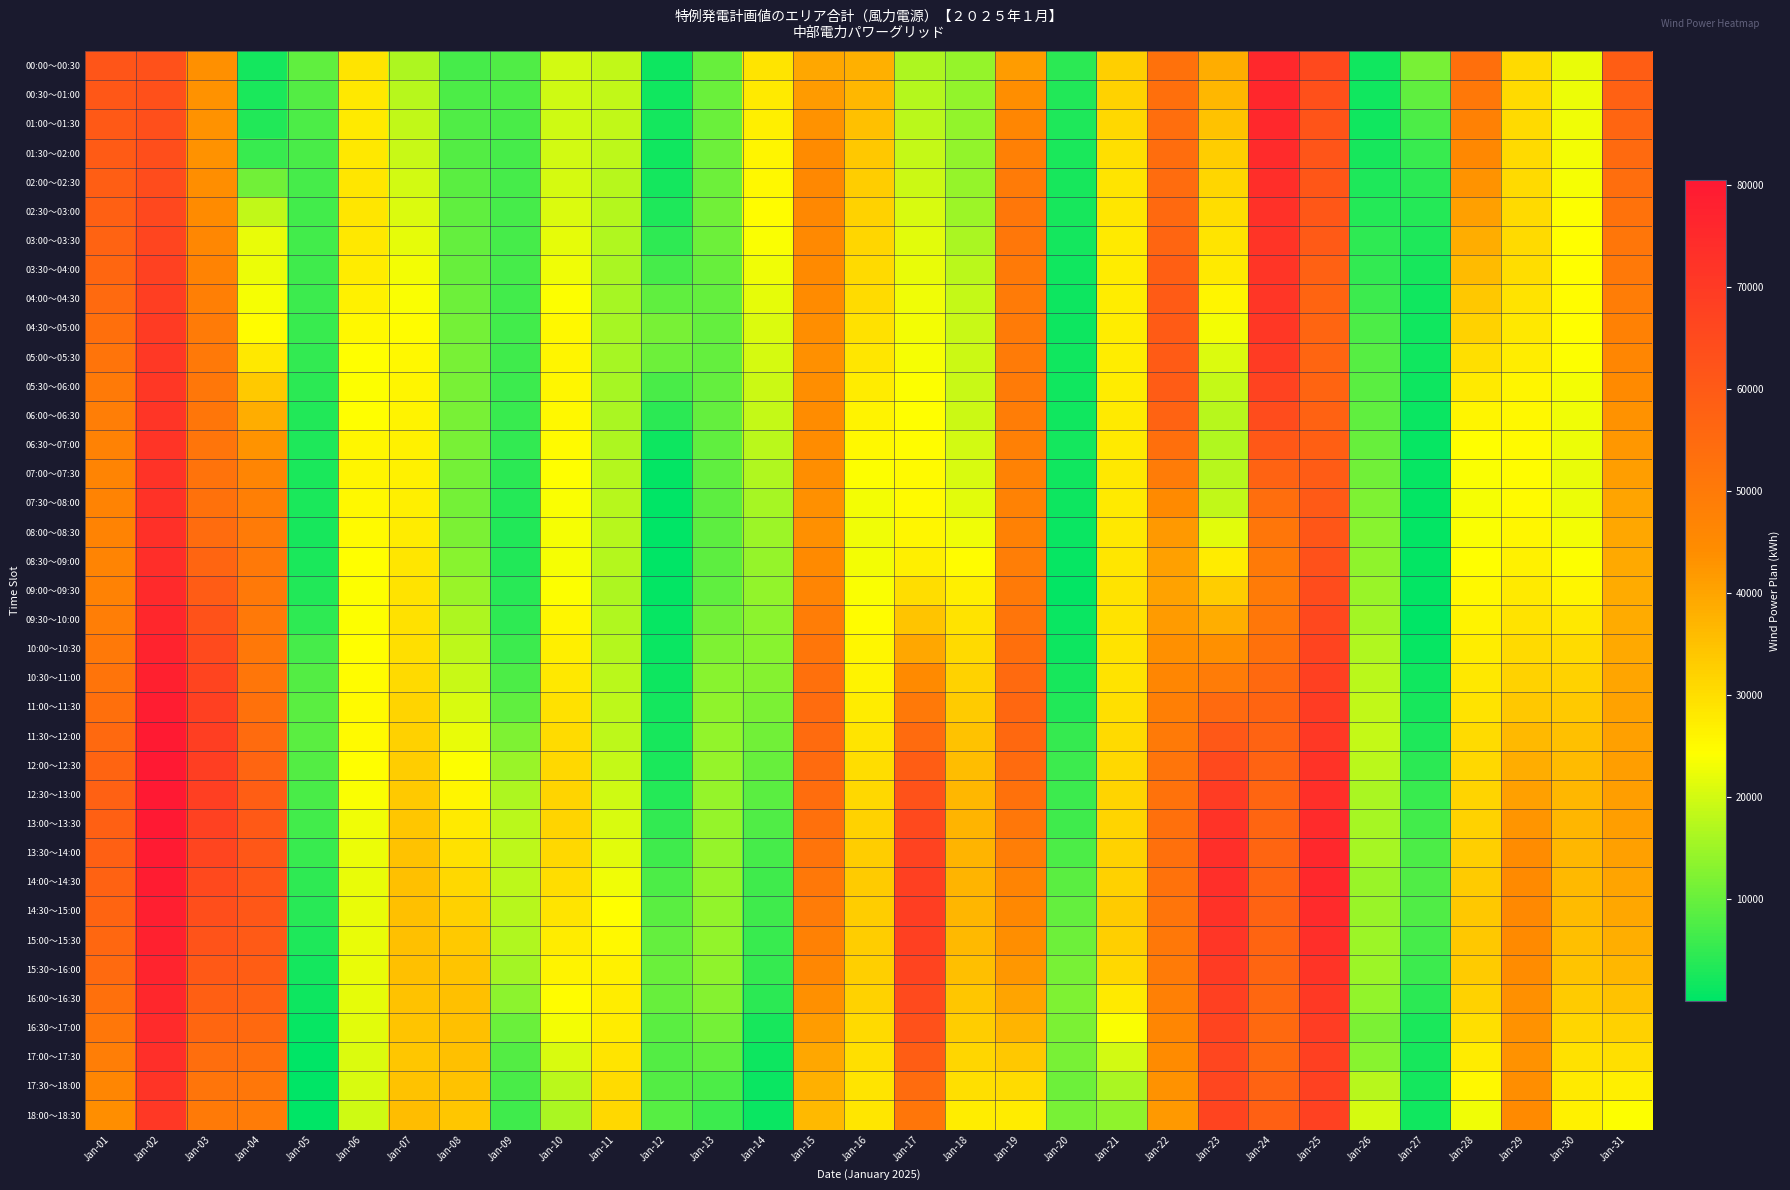

Reading left to right, transcribe all the data shown in this chart.

00:00～00:30: Jan-01=61365	Jan-02=62604	Jan-03=43529	Jan-04=2064	Jan-05=9266	Jan-06=28865	Jan-07=16465	Jan-08=6701	Jan-09=7731	Jan-10=20065	Jan-11=18527	Jan-12=1476	Jan-13=9847	Jan-14=28919	Jan-15=39493	Jan-16=38023	Jan-17=16617	Jan-18=14261	Jan-19=41325	Jan-20=4209	Jan-21=32672	Jan-22=52767	Jan-23=38532	Jan-24=75464	Jan-25=65120	Jan-26=1706	Jan-27=11412	Jan-28=53209	Jan-29=30603	Jan-30=22077	Jan-31=58818
00:30～01:00: Jan-01=60837	Jan-02=62925	Jan-03=43206	Jan-04=2757	Jan-05=8174	Jan-06=28189	Jan-07=17387	Jan-08=7358	Jan-09=7300	Jan-10=19563	Jan-11=18570	Jan-12=1918	Jan-13=10120	Jan-14=27773	Jan-15=41664	Jan-16=36541	Jan-17=17249	Jan-18=14086	Jan-19=43743	Jan-20=3382	Jan-21=31850	Jan-22=53326	Jan-23=36652	Jan-24=75973	Jan-25=63157	Jan-26=1665	Jan-27=9389	Jan-28=50355	Jan-29=30671	Jan-30=22534	Jan-31=57767
01:00～01:30: Jan-01=60238	Jan-02=63282	Jan-03=43143	Jan-04=3240	Jan-05=7419	Jan-06=27848	Jan-07=18267	Jan-08=7834	Jan-09=6989	Jan-10=19623	Jan-11=18377	Jan-12=2218	Jan-13=10339	Jan-14=26799	Jan-15=43381	Jan-16=35122	Jan-17=17917	Jan-18=14018	Jan-19=45953	Jan-20=2870	Jan-21=30864	Jan-22=53658	Jan-23=34729	Jan-24=75676	Jan-25=61892	Jan-26=1769	Jan-27=7454	Jan-28=47729	Jan-29=30684	Jan-30=22837	Jan-31=56471
01:30～02:00: Jan-01=59568	Jan-02=63674	Jan-03=43336	Jan-04=5679	Jan-05=6951	Jan-06=28197	Jan-07=19109	Jan-08=8155	Jan-09=6777	Jan-10=19886	Jan-11=17952	Jan-12=1898	Jan-13=10475	Jan-14=25991	Jan-15=44646	Jan-16=33764	Jan-17=18625	Jan-18=14019	Jan-19=47958	Jan-20=2590	Jan-21=29715	Jan-22=53762	Jan-23=32757	Jan-24=74575	Jan-25=61326	Jan-26=2353	Jan-27=5615	Jan-28=45331	Jan-29=30642	Jan-30=22986	Jan-31=54931
02:00～02:30: Jan-01=58777	Jan-02=64405	Jan-03=43818	Jan-04=10870	Jan-05=6667	Jan-06=28361	Jan-07=20047	Jan-08=8658	Jan-09=6668	Jan-10=20346	Jan-11=17596	Jan-12=2221	Jan-13=10606	Jan-14=25267	Jan-15=45320	Jan-16=32720	Jan-17=19478	Jan-18=14370	Jan-19=49575	Jan-20=2496	Jan-21=28913	Jan-22=54222	Jan-23=31186	Jan-24=73557	Jan-25=61001	Jan-26=3103	Jan-27=4267	Jan-28=43033	Jan-29=30680	Jan-30=23373	Jan-31=53529
02:30～03:00: Jan-01=57868	Jan-02=65474	Jan-03=44591	Jan-04=18302	Jan-05=6592	Jan-06=28335	Jan-07=21032	Jan-08=9249	Jan-09=6660	Jan-10=21004	Jan-11=17308	Jan-12=3037	Jan-13=10732	Jan-14=24626	Jan-15=45406	Jan-16=31987	Jan-17=20479	Jan-18=15041	Jan-19=50801	Jan-20=2404	Jan-21=28457	Jan-22=55039	Jan-23=30015	Jan-24=72621	Jan-25=60916	Jan-26=3794	Jan-27=3578	Jan-28=40837	Jan-29=30800	Jan-30=24000	Jan-31=52260
03:00～03:30: Jan-01=56990	Jan-02=66545	Jan-03=45699	Jan-04=22160	Jan-05=6446	Jan-06=28081	Jan-07=22007	Jan-08=9692	Jan-09=6647	Jan-10=21736	Jan-11=16893	Jan-12=4571	Jan-13=10545	Jan-14=23819	Jan-15=45256	Jan-16=31354	Jan-17=21407	Jan-18=16136	Jan-19=50898	Jan-20=2179	Jan-21=27985	Jan-22=56431	Jan-23=28895	Jan-24=71962	Jan-25=59860	Jan-26=4445	Jan-27=2910	Jan-28=38543	Jan-29=30573	Jan-30=24386	Jan-31=51104
03:30～04:00: Jan-01=56147	Jan-02=67615	Jan-03=47142	Jan-04=22649	Jan-05=6233	Jan-06=27600	Jan-07=22997	Jan-08=9991	Jan-09=6709	Jan-10=22716	Jan-11=16347	Jan-12=6802	Jan-13=10067	Jan-14=22828	Jan-15=44871	Jan-16=30821	Jan-17=22263	Jan-18=17656	Jan-19=49869	Jan-20=1818	Jan-21=27494	Jan-22=58400	Jan-23=27822	Jan-24=71576	Jan-25=57830	Jan-26=5011	Jan-27=2273	Jan-28=36149	Jan-29=29999	Jan-30=24533	Jan-31=50061
04:00～04:30: Jan-01=54910	Jan-02=68667	Jan-03=48398	Jan-04=23495	Jan-05=5964	Jan-06=26630	Jan-07=23849	Jan-08=10496	Jan-09=6606	Jan-10=23920	Jan-11=16004	Jan-12=9170	Jan-13=9757	Jan-14=21865	Jan-15=44408	Jan-16=30198	Jan-17=22855	Jan-18=18634	Jan-19=49391	Jan-20=1585	Jan-21=27195	Jan-22=59476	Jan-23=25932	Jan-24=71185	Jan-25=56648	Jan-26=6007	Jan-27=1862	Jan-28=33906	Jan-29=29210	Jan-30=24546	Jan-31=48860
04:30～05:00: Jan-01=53277	Jan-02=69703	Jan-03=49471	Jan-04=24845	Jan-05=5640	Jan-06=25288	Jan-07=24563	Jan-08=11210	Jan-09=6339	Jan-10=25258	Jan-11=15861	Jan-12=11395	Jan-13=9609	Jan-14=21004	Jan-15=43866	Jan-16=29487	Jan-17=23188	Jan-18=19068	Jan-19=49466	Jan-20=1568	Jan-21=27089	Jan-22=59660	Jan-23=23224	Jan-24=70790	Jan-25=56311	Jan-26=7512	Jan-27=1766	Jan-28=31815	Jan-29=28205	Jan-30=24427	Jan-31=47498
05:00～05:30: Jan-01=51628	Jan-02=70453	Jan-03=50263	Jan-04=28188	Jan-05=5057	Jan-06=24459	Jan-07=25235	Jan-08=11595	Jan-09=6011	Jan-10=25873	Jan-11=15792	Jan-12=10707	Jan-13=9538	Jan-14=20217	Jan-15=43699	Jan-16=28568	Jan-17=23569	Jan-18=19235	Jan-19=49460	Jan-20=1615	Jan-21=27182	Jan-22=59561	Jan-23=20826	Jan-24=69476	Jan-25=56351	Jan-26=8420	Jan-27=1665	Jan-28=29745	Jan-29=27143	Jan-30=24007	Jan-31=46106
05:30～06:00: Jan-01=49963	Jan-02=70916	Jan-03=50774	Jan-04=33524	Jan-05=4208	Jan-06=24097	Jan-07=25869	Jan-08=11653	Jan-09=5732	Jan-10=25763	Jan-11=15798	Jan-12=7107	Jan-13=9545	Jan-14=19500	Jan-15=43905	Jan-16=27443	Jan-17=24001	Jan-18=19138	Jan-19=49372	Jan-20=1789	Jan-21=27475	Jan-22=59178	Jan-23=18841	Jan-24=67246	Jan-25=56775	Jan-26=8737	Jan-27=1511	Jan-28=27694	Jan-29=26023	Jan-30=23284	Jan-31=44685
06:00～06:30: Jan-01=48512	Jan-02=71368	Jan-03=51155	Jan-04=38442	Jan-05=3454	Jan-06=24498	Jan-07=26300	Jan-08=11608	Jan-09=5404	Jan-10=25462	Jan-11=16065	Jan-12=4408	Jan-13=9496	Jan-14=18724	Jan-15=44044	Jan-16=26312	Jan-17=24397	Jan-18=19372	Jan-19=48847	Jan-20=1875	Jan-21=27740	Jan-22=57040	Jan-23=17510	Jan-24=64271	Jan-25=57443	Jan-26=9273	Jan-27=1236	Jan-28=25940	Jan-29=25270	Jan-30=22763	Jan-31=43372
06:30～07:00: Jan-01=47276	Jan-02=71806	Jan-03=51407	Jan-04=42939	Jan-05=3068	Jan-06=25665	Jan-07=26528	Jan-08=11457	Jan-09=5027	Jan-10=24967	Jan-11=16596	Jan-12=1559	Jan-13=9390	Jan-14=17904	Jan-15=44110	Jan-16=25174	Jan-17=24781	Jan-18=19937	Jan-19=47887	Jan-20=1952	Jan-21=27976	Jan-22=53150	Jan-23=16988	Jan-24=60552	Jan-25=58357	Jan-26=9975	Jan-27=837	Jan-28=24478	Jan-29=24882	Jan-30=22444	Jan-31=42163
07:00～07:30: Jan-01=46812	Jan-02=72142	Jan-03=51926	Jan-04=46261	Jan-05=2763	Jan-06=25999	Jan-07=26734	Jan-08=11278	Jan-09=4420	Jan-10=24355	Jan-11=17097	Jan-12=440	Jan-13=9255	Jan-14=16917	Jan-15=43908	Jan-16=24080	Jan-17=24980	Jan-18=20648	Jan-19=47394	Jan-20=1861	Jan-21=28037	Jan-22=49046	Jan-23=17332	Jan-24=57018	Jan-25=59202	Jan-26=10933	Jan-27=684	Jan-28=23680	Jan-29=24746	Jan-30=22338	Jan-31=41029
07:30～08:00: Jan-01=47122	Jan-02=72372	Jan-03=52714	Jan-04=48414	Jan-05=2566	Jan-06=25423	Jan-07=26974	Jan-08=11068	Jan-09=3638	Jan-10=23625	Jan-11=17566	Jan-12=192	Jan-13=9091	Jan-14=15760	Jan-15=43437	Jan-16=23029	Jan-17=24993	Jan-18=21504	Jan-19=47373	Jan-20=1584	Jan-21=27924	Jan-22=44729	Jan-23=18463	Jan-24=53668	Jan-25=59976	Jan-26=12142	Jan-27=578	Jan-28=23540	Jan-29=24865	Jan-30=22444	Jan-31=39966
08:00～08:30: Jan-01=47094	Jan-02=72929	Jan-03=54198	Jan-04=49665	Jan-05=2509	Jan-06=24893	Jan-07=27514	Jan-08=11669	Jan-09=3424	Jan-10=23311	Jan-11=17554	Jan-12=184	Jan-13=9041	Jan-14=14947	Jan-15=43689	Jan-16=22673	Jan-17=25666	Jan-18=22883	Jan-19=47716	Jan-20=1142	Jan-21=28115	Jan-22=41908	Jan-23=21695	Jan-24=51224	Jan-25=61135	Jan-26=13096	Jan-27=538	Jan-28=23808	Jan-29=25518	Jan-30=23041	Jan-31=39314
08:30～09:00: Jan-01=46726	Jan-02=73813	Jan-03=56375	Jan-04=50016	Jan-05=2764	Jan-06=24455	Jan-07=28337	Jan-08=13082	Jan-09=3448	Jan-10=23413	Jan-11=17059	Jan-12=300	Jan-13=9104	Jan-14=14483	Jan-15=44661	Jan-16=23014	Jan-17=27001	Jan-18=24787	Jan-19=48429	Jan-20=700	Jan-21=28606	Jan-22=40585	Jan-23=27418	Jan-24=49689	Jan-25=62678	Jan-26=13790	Jan-27=493	Jan-28=24482	Jan-29=26704	Jan-30=24131	Jan-31=39068
09:00～09:30: Jan-01=47207	Jan-02=74826	Jan-03=59121	Jan-04=50197	Jan-05=3382	Jan-06=24122	Jan-07=28997	Jan-08=14682	Jan-09=3848	Jan-10=24215	Jan-11=16609	Jan-12=473	Jan-13=9273	Jan-14=14032	Jan-15=46387	Jan-16=23655	Jan-17=29905	Jan-18=26820	Jan-19=49682	Jan-20=662	Jan-21=28960	Jan-22=40457	Jan-23=32930	Jan-24=49497	Jan-25=64153	Jan-26=14650	Jan-27=398	Jan-28=25332	Jan-29=27945	Jan-30=25874	Jan-31=38931
09:30～10:00: Jan-01=48533	Jan-02=75968	Jan-03=62434	Jan-04=50207	Jan-05=4694	Jan-06=24067	Jan-07=29343	Jan-08=16474	Jan-09=4727	Jan-10=25720	Jan-11=16952	Jan-12=707	Jan-13=10913	Jan-14=13520	Jan-15=48863	Jan-16=24599	Jan-17=34374	Jan-18=28981	Jan-19=51478	Jan-20=1094	Jan-21=29177	Jan-22=41526	Jan-23=38133	Jan-24=50648	Jan-25=65562	Jan-26=15676	Jan-27=327	Jan-28=26354	Jan-29=29237	Jan-30=28274	Jan-31=38899
10:00～10:30: Jan-01=50009	Jan-02=77024	Jan-03=65040	Jan-04=50535	Jan-05=6654	Jan-06=24278	Jan-07=29880	Jan-08=17959	Jan-09=5868	Jan-10=27041	Jan-11=17279	Jan-12=1007	Jan-13=12174	Jan-14=13084	Jan-15=51076	Jan-16=25486	Jan-17=39379	Jan-18=30696	Jan-19=53208	Jan-20=1568	Jan-21=29248	Jan-22=43410	Jan-23=43525	Jan-24=52580	Jan-25=66896	Jan-26=16753	Jan-27=797	Jan-28=27261	Jan-29=30550	Jan-30=30316	Jan-31=39198
10:30～11:00: Jan-01=51632	Jan-02=77990	Jan-03=66938	Jan-04=51182	Jan-05=7976	Jan-06=24767	Jan-07=30610	Jan-08=19142	Jan-09=7442	Jan-10=28179	Jan-11=17658	Jan-12=1507	Jan-13=12986	Jan-14=12697	Jan-15=53024	Jan-16=26314	Jan-17=44917	Jan-18=31961	Jan-19=54870	Jan-20=2251	Jan-21=29178	Jan-22=46109	Jan-23=49105	Jan-24=55291	Jan-25=68154	Jan-26=17880	Jan-27=1681	Jan-28=28050	Jan-29=31882	Jan-30=32006	Jan-31=39825
11:00～11:30: Jan-01=53396	Jan-02=78933	Jan-03=68136	Jan-04=52500	Jan-05=8727	Jan-06=24989	Jan-07=31503	Jan-08=20535	Jan-09=9177	Jan-10=29285	Jan-11=18028	Jan-12=1960	Jan-13=13608	Jan-14=11909	Jan-15=54197	Jan-16=27384	Jan-17=50019	Jan-18=33273	Jan-19=55668	Jan-20=3335	Jan-21=29600	Jan-22=48284	Jan-23=54751	Jan-24=56816	Jan-25=69419	Jan-26=18517	Jan-27=2378	Jan-28=29039	Jan-29=33780	Jan-30=33602	Jan-31=40334
11:30～12:00: Jan-01=55300	Jan-02=79852	Jan-03=68635	Jan-04=54488	Jan-05=8654	Jan-06=24940	Jan-07=32339	Jan-08=22141	Jan-09=12143	Jan-10=30358	Jan-11=18189	Jan-12=2341	Jan-13=14043	Jan-14=10852	Jan-15=54595	Jan-16=28696	Jan-17=54688	Jan-18=34634	Jan-19=55600	Jan-20=5203	Jan-21=30511	Jan-22=49933	Jan-23=60458	Jan-24=57158	Jan-25=70688	Jan-26=18665	Jan-27=2999	Jan-28=30228	Jan-29=36245	Jan-30=35105	Jan-31=40722
12:00～12:30: Jan-01=56703	Jan-02=80359	Jan-03=68745	Jan-04=56534	Jan-05=8093	Jan-06=24485	Jan-07=33023	Jan-08=23923	Jan-09=14622	Jan-10=31120	Jan-11=18694	Jan-12=2660	Jan-13=14319	Jan-14=9812	Jan-15=54462	Jan-16=29933	Jan-17=58815	Jan-18=35781	Jan-19=54639	Jan-20=5818	Jan-21=31136	Jan-22=51332	Jan-23=65316	Jan-24=57056	Jan-25=72019	Jan-26=17759	Jan-27=4142	Jan-28=31071	Jan-29=38576	Jan-30=36126	Jan-31=40925
12:30～13:00: Jan-01=57603	Jan-02=80457	Jan-03=68468	Jan-04=58634	Jan-05=7132	Jan-06=23625	Jan-07=33555	Jan-08=25885	Jan-09=16521	Jan-10=31571	Jan-11=19542	Jan-12=3602	Jan-13=14432	Jan-14=8751	Jan-15=53795	Jan-16=31093	Jan-17=62402	Jan-18=36719	Jan-19=52785	Jan-20=5716	Jan-21=31474	Jan-22=52482	Jan-23=69327	Jan-24=56507	Jan-25=73404	Jan-26=16161	Jan-27=5496	Jan-28=31570	Jan-29=40774	Jan-30=36669	Jan-31=40947
13:00～13:30: Jan-01=58014	Jan-02=80270	Jan-03=67739	Jan-04=60114	Jan-05=6350	Jan-06=22962	Jan-07=34194	Jan-08=27738	Jan-09=17713	Jan-10=31496	Jan-11=20578	Jan-12=4862	Jan-13=14434	Jan-14=7751	Jan-15=52877	Jan-16=32020	Jan-17=65136	Jan-18=37259	Jan-19=50720	Jan-20=6115	Jan-21=31730	Jan-22=52985	Jan-23=71982	Jan-24=56348	Jan-25=74545	Jan-26=16029	Jan-27=6572	Jan-28=32078	Jan-29=42602	Jan-30=36806	Jan-31=40882
13:30～14:00: Jan-01=57934	Jan-02=79803	Jan-03=66558	Jan-04=60973	Jan-05=5525	Jan-06=22521	Jan-07=34760	Jan-08=29482	Jan-09=18199	Jan-10=30891	Jan-11=21621	Jan-12=6070	Jan-13=14325	Jan-14=6863	Jan-15=51707	Jan-16=32712	Jan-17=67019	Jan-18=37404	Jan-19=48443	Jan-20=7377	Jan-21=31901	Jan-22=52839	Jan-23=73287	Jan-24=56577	Jan-25=75435	Jan-26=15756	Jan-27=7369	Jan-28=32597	Jan-29=44057	Jan-30=36541	Jan-31=40733
14:00～14:30: Jan-01=57520	Jan-02=79212	Jan-03=65232	Jan-04=61159	Jan-05=4685	Jan-06=22260	Jan-07=35080	Jan-08=31023	Jan-09=18170	Jan-10=29946	Jan-11=22895	Jan-12=7445	Jan-13=14220	Jan-14=6290	Jan-15=50363	Jan-16=33027	Jan-17=68149	Jan-18=37250	Jan-19=46668	Jan-20=8577	Jan-21=32367	Jan-22=52357	Jan-23=73442	Jan-24=56791	Jan-25=75464	Jan-26=14705	Jan-27=7696	Jan-28=33169	Jan-29=44876	Jan-30=36247	Jan-31=40236
14:30～15:00: Jan-01=56775	Jan-02=78497	Jan-03=63761	Jan-04=60671	Jan-05=3959	Jan-06=22180	Jan-07=35154	Jan-08=32358	Jan-09=17627	Jan-10=28656	Jan-11=24229	Jan-12=8579	Jan-13=14129	Jan-14=6034	Jan-15=49169	Jan-16=32929	Jan-17=68526	Jan-18=36794	Jan-19=45398	Jan-20=9628	Jan-21=33128	Jan-22=51536	Jan-23=72450	Jan-24=56989	Jan-25=74634	Jan-26=14738	Jan-27=7580	Jan-28=33794	Jan-29=45057	Jan-30=35927	Jan-31=39389
15:00～15:30: Jan-01=55845	Jan-02=77725	Jan-03=62131	Jan-04=59894	Jan-05=3126	Jan-06=22107	Jan-07=35114	Jan-08=33513	Jan-09=16785	Jan-10=27439	Jan-11=25407	Jan-12=9551	Jan-13=13993	Jan-14=5688	Jan-15=47587	Jan-16=32767	Jan-17=68039	Jan-18=36168	Jan-19=43988	Jan-20=10535	Jan-21=32628	Jan-22=50549	Jan-23=71149	Jan-24=56872	Jan-25=73374	Jan-26=15045	Jan-27=6927	Jan-28=33806	Jan-29=44838	Jan-30=35339	Jan-31=38193
15:30～16:00: Jan-01=54733	Jan-02=76901	Jan-03=60345	Jan-04=58832	Jan-05=2033	Jan-06=22042	Jan-07=34956	Jan-08=34482	Jan-09=15646	Jan-10=26293	Jan-11=26428	Jan-12=10287	Jan-13=13810	Jan-14=5333	Jan-15=45617	Jan-16=32542	Jan-17=66690	Jan-18=35376	Jan-19=42442	Jan-20=11659	Jan-21=30868	Jan-22=49400	Jan-23=69538	Jan-24=56439	Jan-25=71683	Jan-26=15005	Jan-27=5984	Jan-28=33206	Jan-29=44220	Jan-30=34482	Jan-31=36644
16:00～16:30: Jan-01=53086	Jan-02=75880	Jan-03=58293	Jan-04=57244	Jan-05=1322	Jan-06=21825	Jan-07=34722	Jan-08=35001	Jan-09=13504	Jan-10=24841	Jan-11=27160	Jan-12=9964	Jan-13=12766	Jan-14=4209	Jan-15=43534	Jan-16=31820	Jan-17=64861	Jan-18=34263	Jan-19=40169	Jan-20=12230	Jan-21=27951	Jan-22=47931	Jan-23=68082	Jan-24=55854	Jan-25=70218	Jan-26=13912	Jan-27=4341	Jan-28=31858	Jan-29=43661	Jan-30=33087	Jan-31=34645
16:30～17:00: Jan-01=50904	Jan-02=74665	Jan-03=55974	Jan-04=55134	Jan-05=817	Jan-06=21458	Jan-07=34414	Jan-08=35068	Jan-09=10356	Jan-10=23079	Jan-11=27600	Jan-12=8579	Jan-13=11142	Jan-14=2261	Jan-15=41337	Jan-16=30597	Jan-17=62553	Jan-18=32829	Jan-19=37176	Jan-20=11965	Jan-21=23877	Jan-22=46143	Jan-23=66780	Jan-24=55117	Jan-25=68976	Jan-26=11976	Jan-27=2723	Jan-28=29759	Jan-29=43160	Jan-30=31151	Jan-31=32195
17:00～17:30: Jan-01=48580	Jan-02=73354	Jan-03=53719	Jan-04=52974	Jan-05=293	Jan-06=21030	Jan-07=34128	Jan-08=34959	Jan-09=8049	Jan-10=20702	Jan-11=28884	Jan-12=7948	Jan-13=9441	Jan-14=1372	Jan-15=39430	Jan-16=29603	Jan-17=59018	Jan-18=31271	Jan-19=33941	Jan-20=11472	Jan-21=19919	Jan-22=44580	Jan-23=66133	Jan-24=55469	Jan-25=68123	Jan-26=13129	Jan-27=2355	Jan-28=27608	Jan-29=43265	Jan-30=29371	Jan-31=29575
17:30～18:00: Jan-01=46115	Jan-02=71946	Jan-03=51527	Jan-04=50762	Jan-05=48	Jan-06=20543	Jan-07=34779	Jan-08=34668	Jan-09=6969	Jan-10=17707	Jan-11=30248	Jan-12=8121	Jan-13=7530	Jan-14=1245	Jan-15=37815	Jan-16=28837	Jan-17=54257	Jan-18=29592	Jan-19=30469	Jan-20=10649	Jan-21=16074	Jan-22=43241	Jan-23=66140	Jan-24=56907	Jan-25=67657	Jan-26=17557	Jan-27=2089	Jan-28=25403	Jan-29=43979	Jan-30=27748	Jan-31=26788
18:00～18:30: Jan-01=43967	Jan-02=70695	Jan-03=49866	Jan-04=49324	Jan-05=40	Jan-06=19621	Jan-07=35767	Jan-08=34280	Jan-09=6297	Jan-10=16064	Jan-11=30925	Jan-12=8443	Jan-13=5707	Jan-14=1280	Jan-15=36402	Jan-16=28516	Jan-17=50946	Jan-18=27228	Jan-19=27432	Jan-20=11584	Jan-21=13798	Jan-22=41952	Jan-23=66678	Jan-24=57872	Jan-25=67744	Jan-26=20267	Jan-27=1917	Jan-28=22844	Jan-29=44806	Jan-30=26719	Jan-31=24086